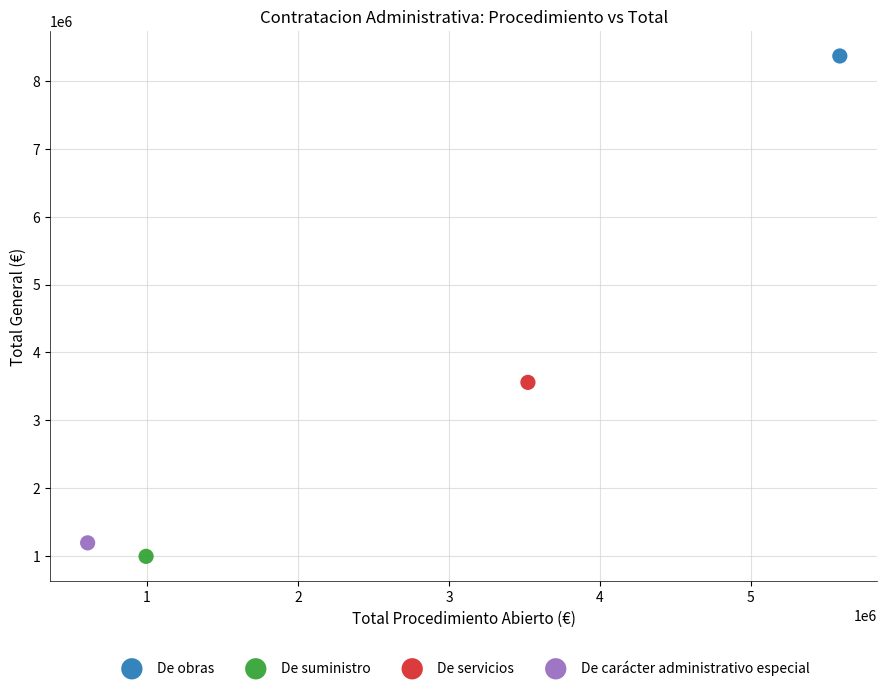

What are all the series names shown in the legend?

De obras, De suministro, De servicios, De carácter administrativo especial